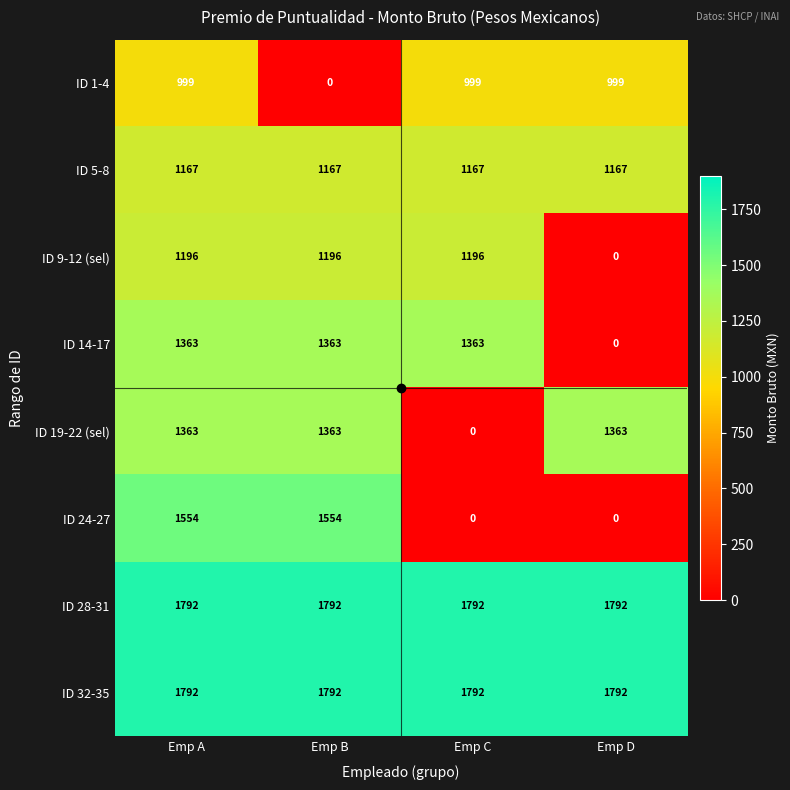

Is it true that ID 1-4 equals 0 at Emp B?

True